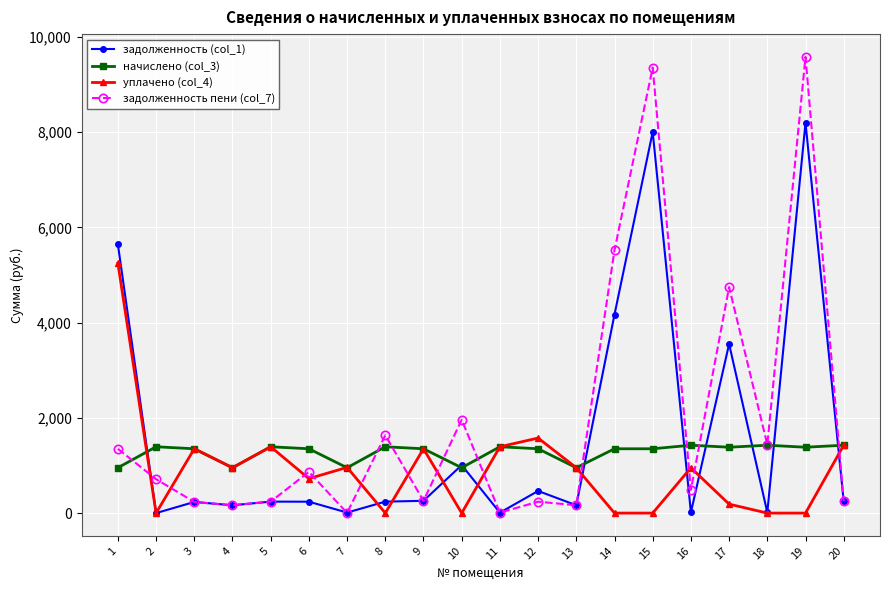

What is the total value across all series at 20?

3344.0